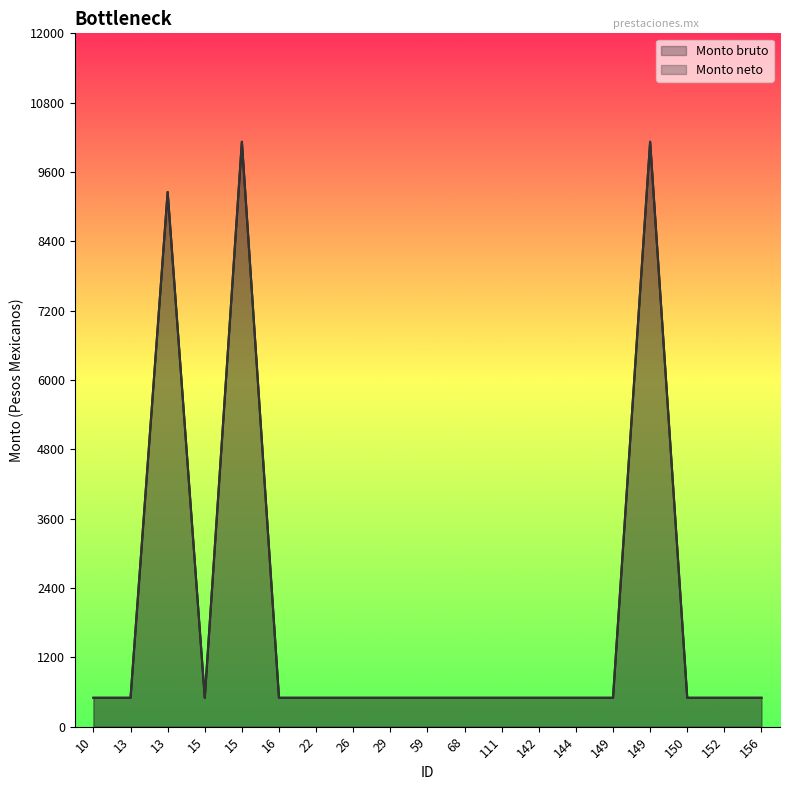

True or false: Monto neto has more than 2 interior local peaks.

True